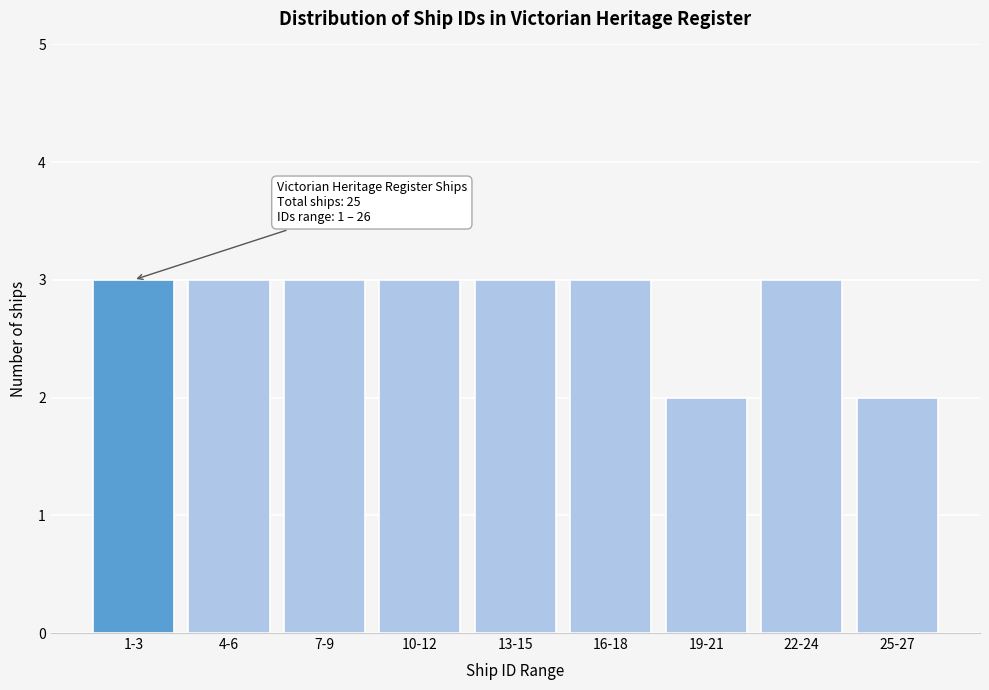

Reading left to right, extract all data points from this chart.

1-3=3	4-6=3	7-9=3	10-12=3	13-15=3	16-18=3	19-21=2	22-24=3	25-27=2